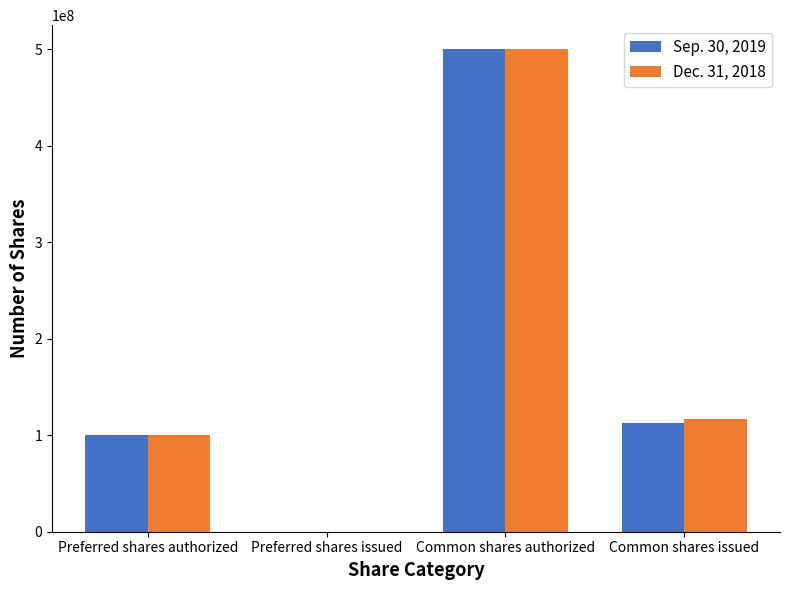

The value of Dec. 31, 2018 at Preferred shares authorized is 100000000. True or false?

True